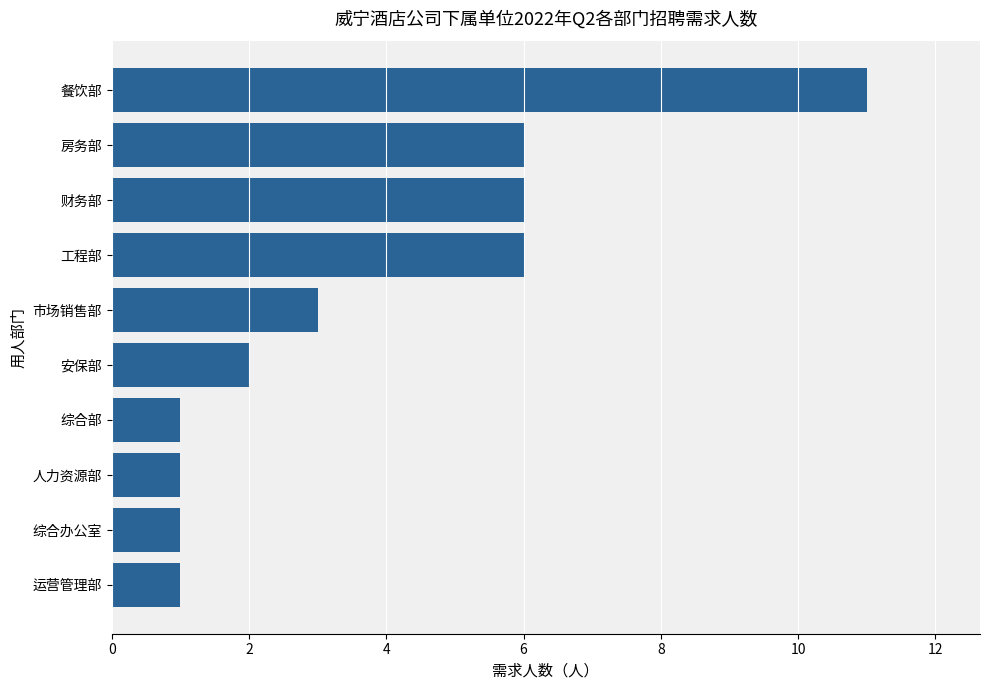

How many series are shown in this chart?

1